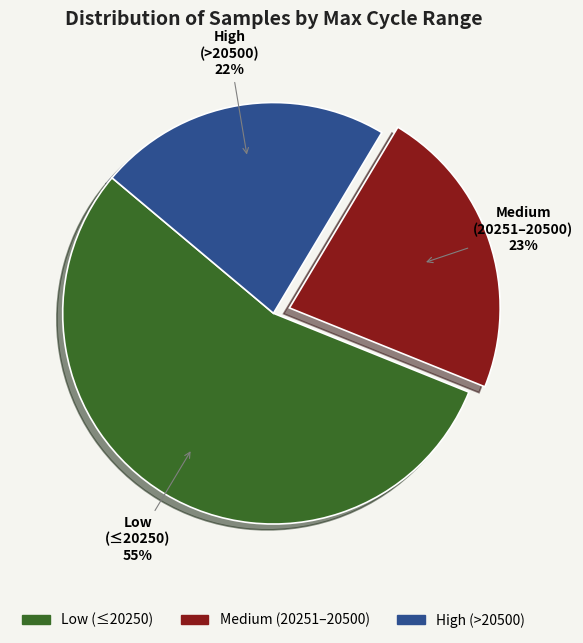

To the nearest percent, what is the average slice percentage?

33%